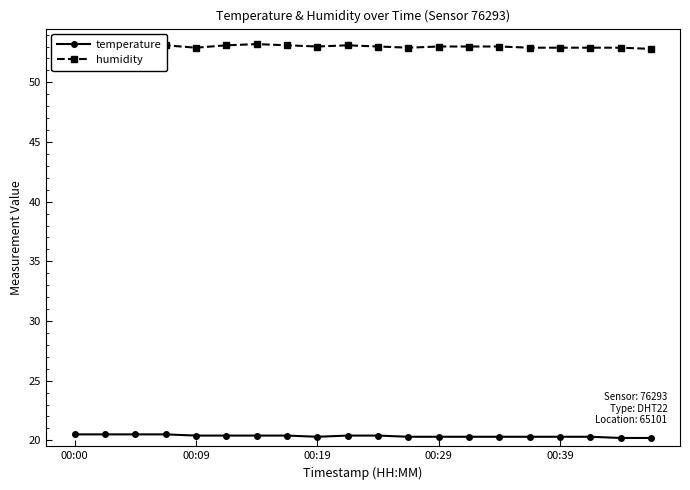

What is the difference between the maximum and minimum values in the temperature series?

0.3